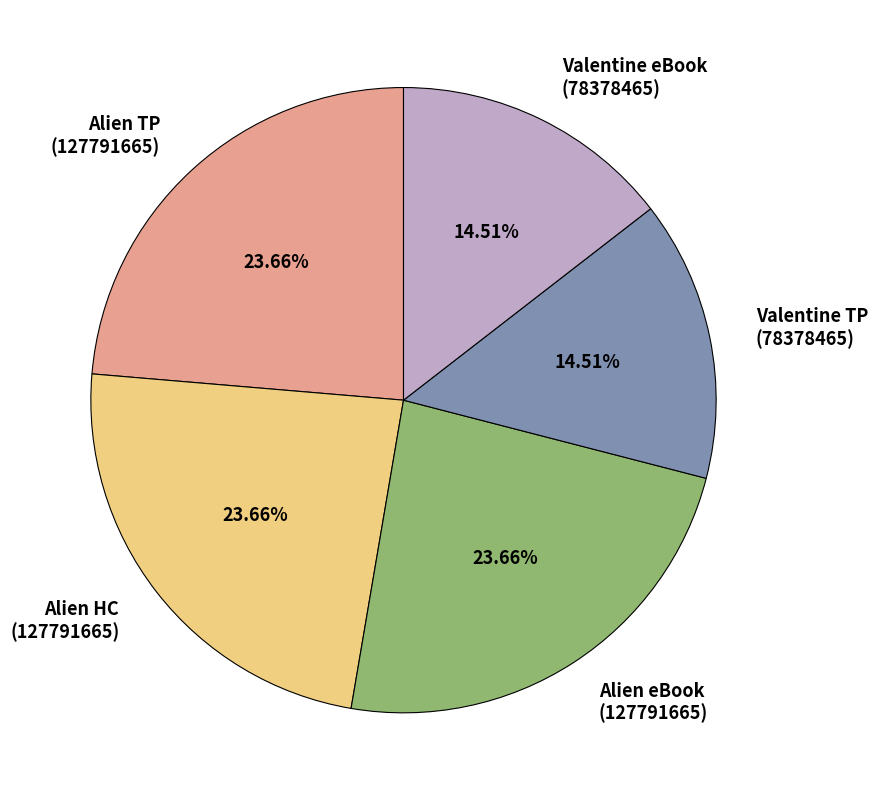

Is the sum of Valentine eBook (78378465) and Alien TP (127791665) greater than half?

No